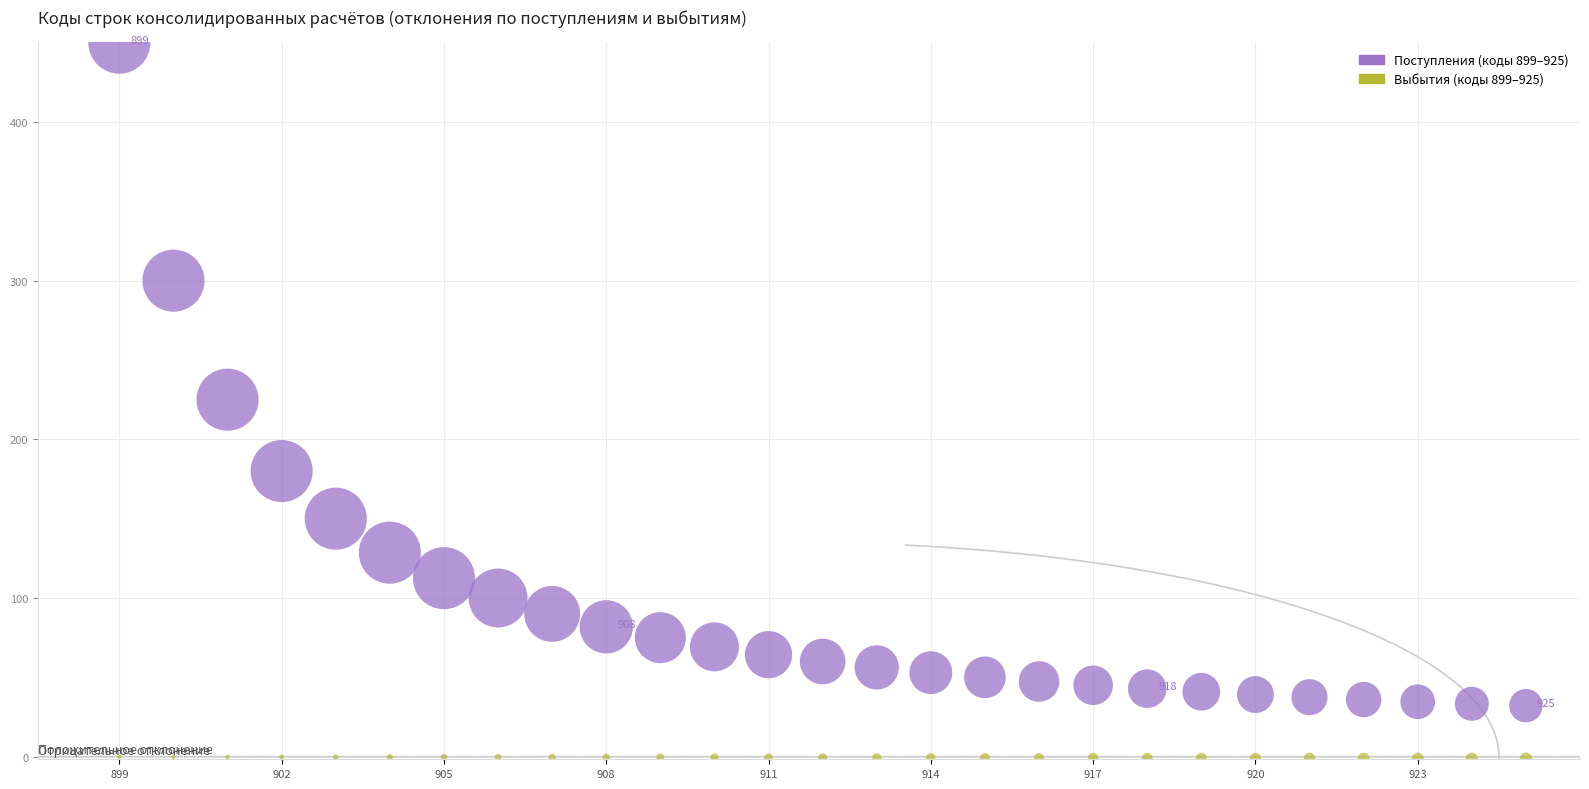

Which series reaches the minimum Y coordinate?

Выбытия (коды 899–925)